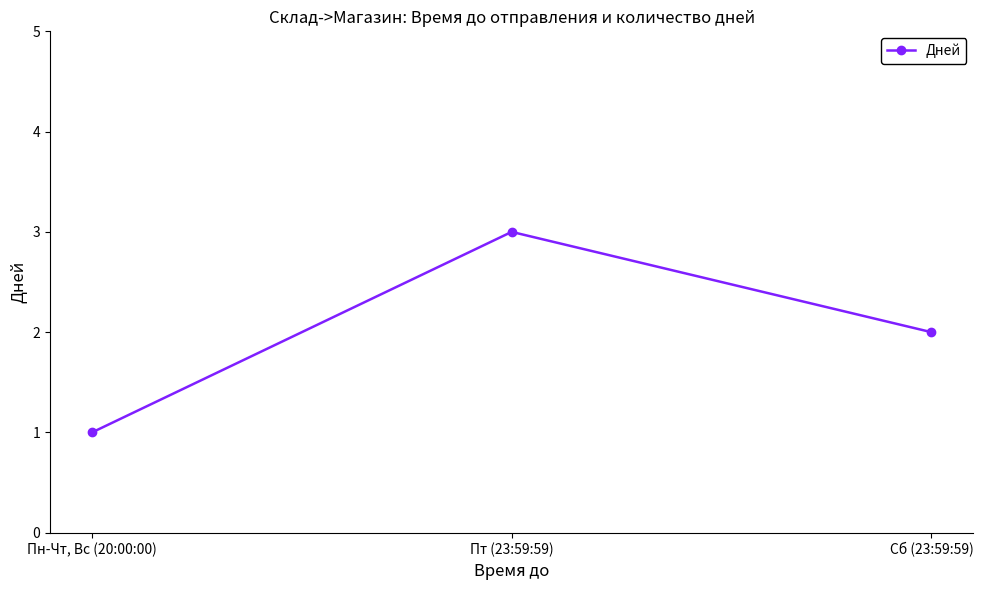

What is the difference between the values at Сб (23:59:59) and Пт (23:59:59)?

1